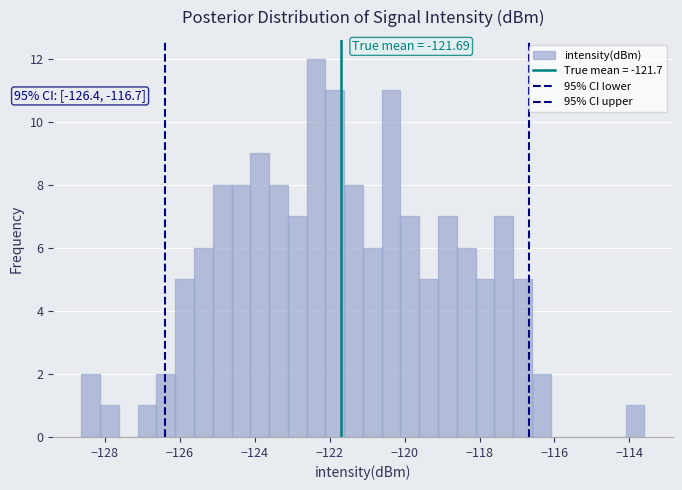

Around what value on the x-axis is the tallest bar? Give the approximate position of its centre, as read against the axis.

-122.4